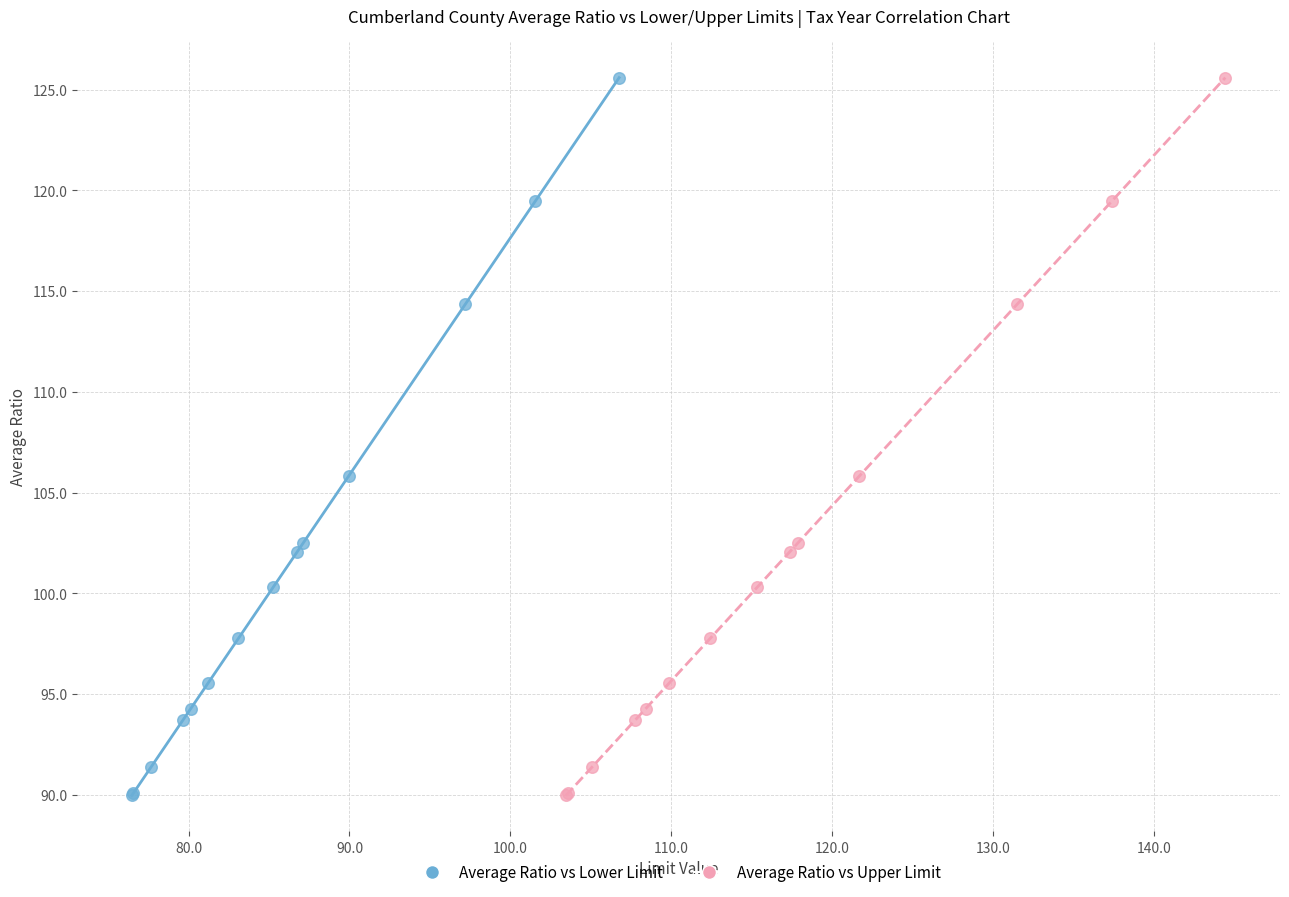

What are all the series names shown in the legend?

Average Ratio vs Lower Limit, Average Ratio vs Upper Limit